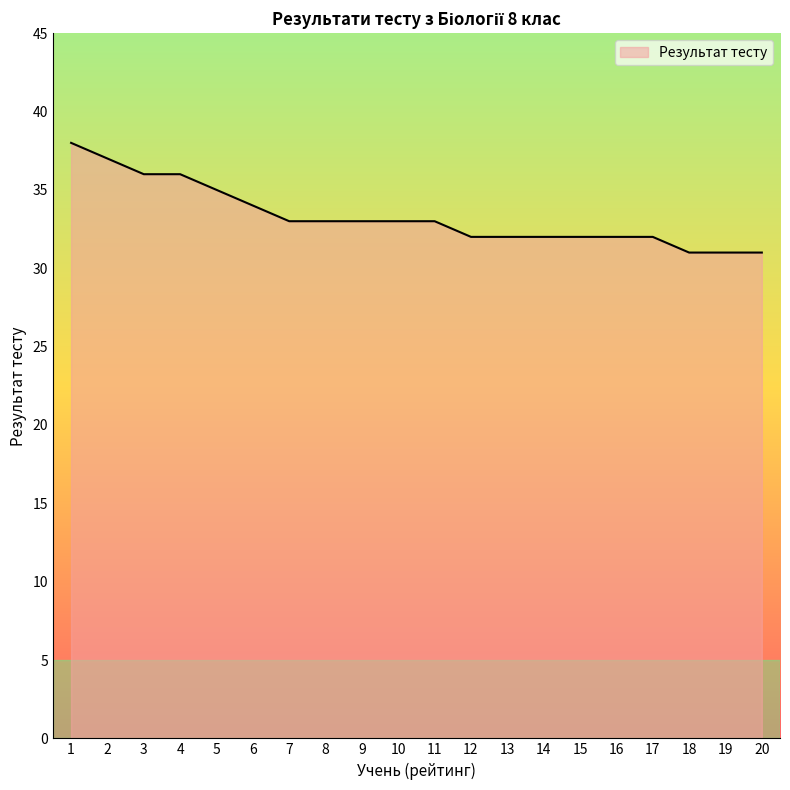

What is the smallest value displayed?

31